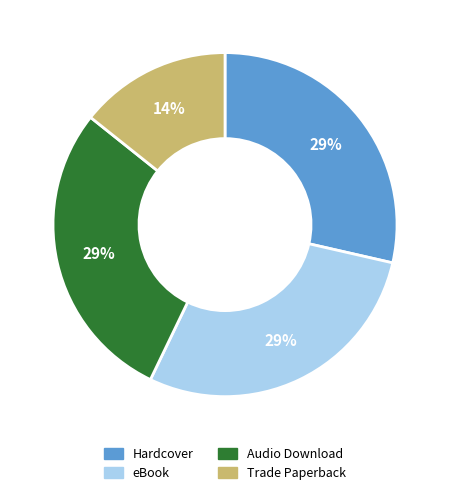

Count the number of slices in the pie.

4